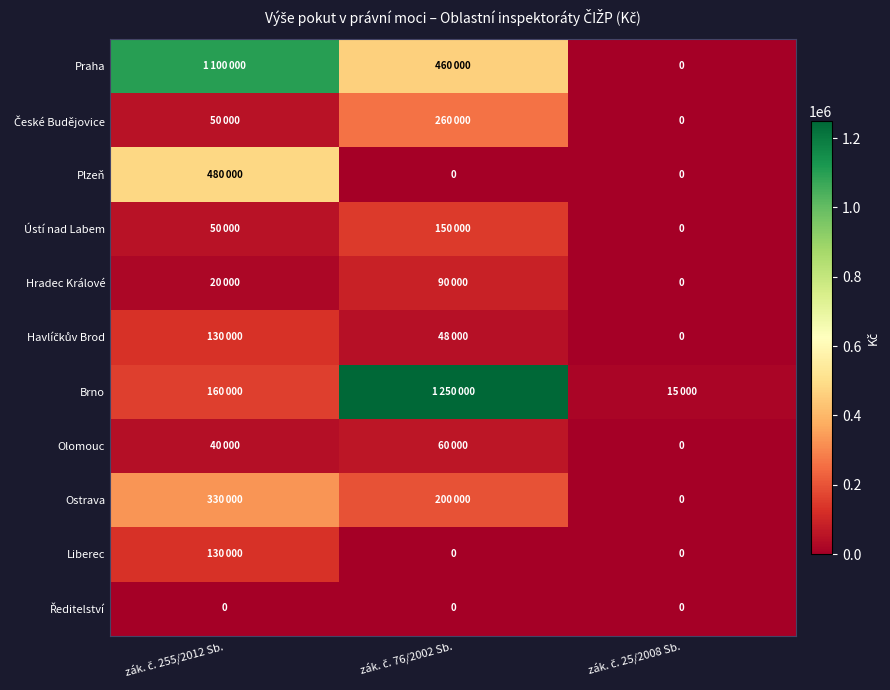

At which label is Hradec Králové closest to 45000?

zák. č. 255/2012 Sb.